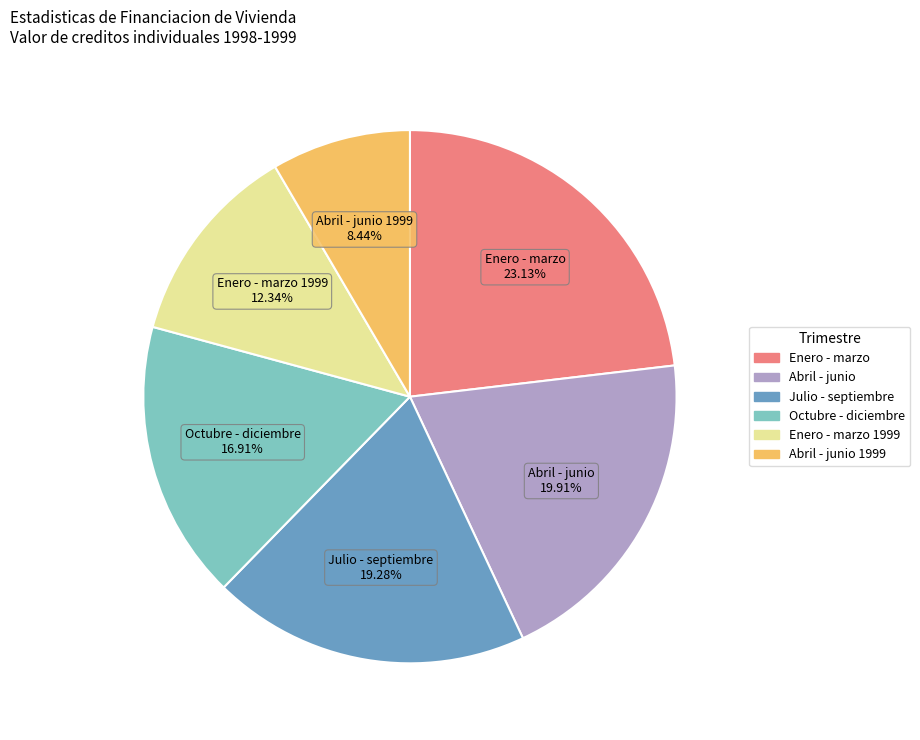

Is there any slice that represents more than half of the pie?

No